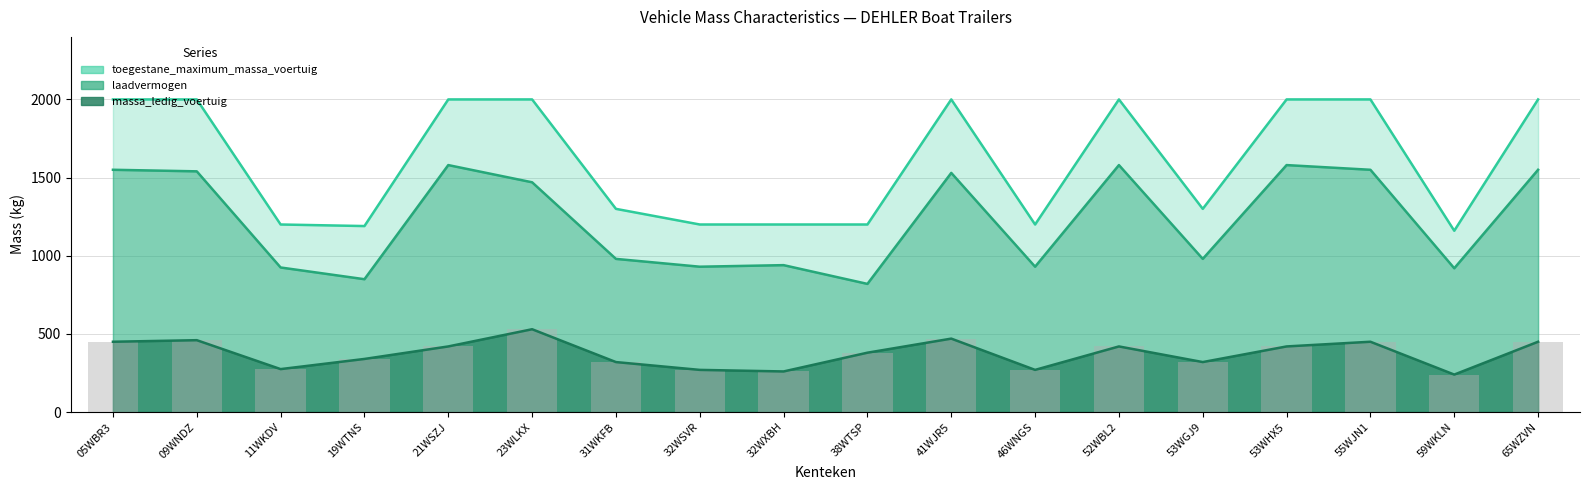

Rank the categories by laadvermogen value from highest to lowest.

21WSZJ, 52WBL2, 53WHX5, 05WBR3, 55WJN1, 65WZVN, 09WNDZ, 41WJR5, 23WLKX, 31WKFB, 53WGJ9, 32WXBH, 32WSVR, 46WNGS, 11WKDV, 59WKLN, 19WTNS, 38WTSP